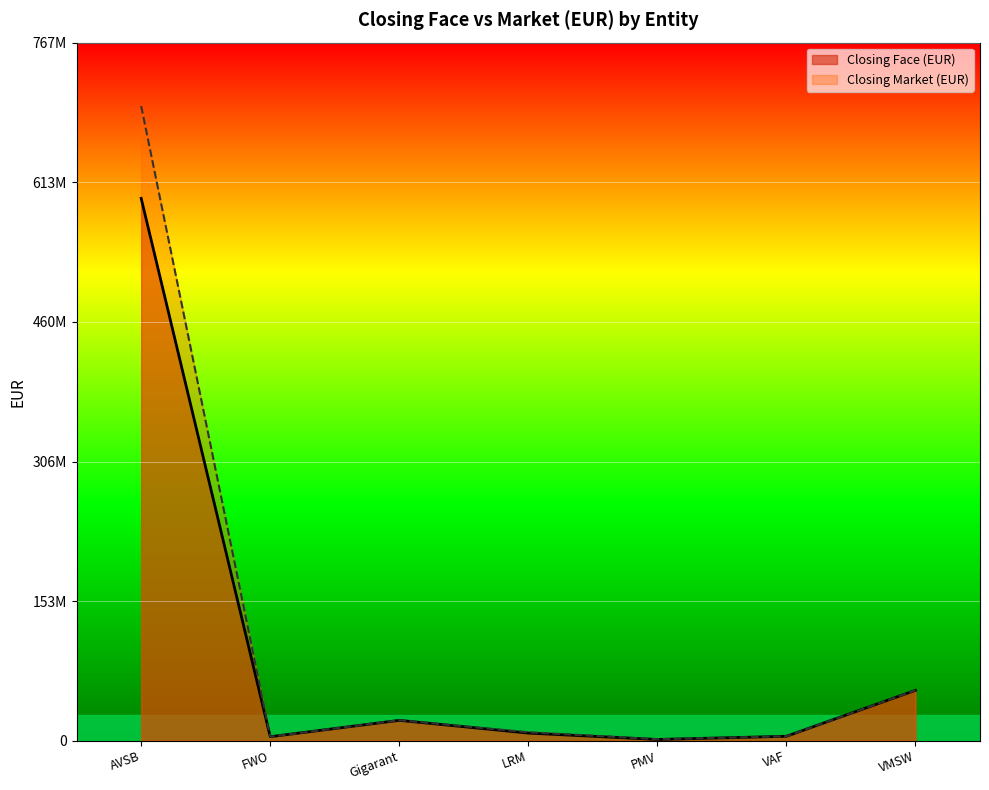

What position from the right is Gigarant?

5